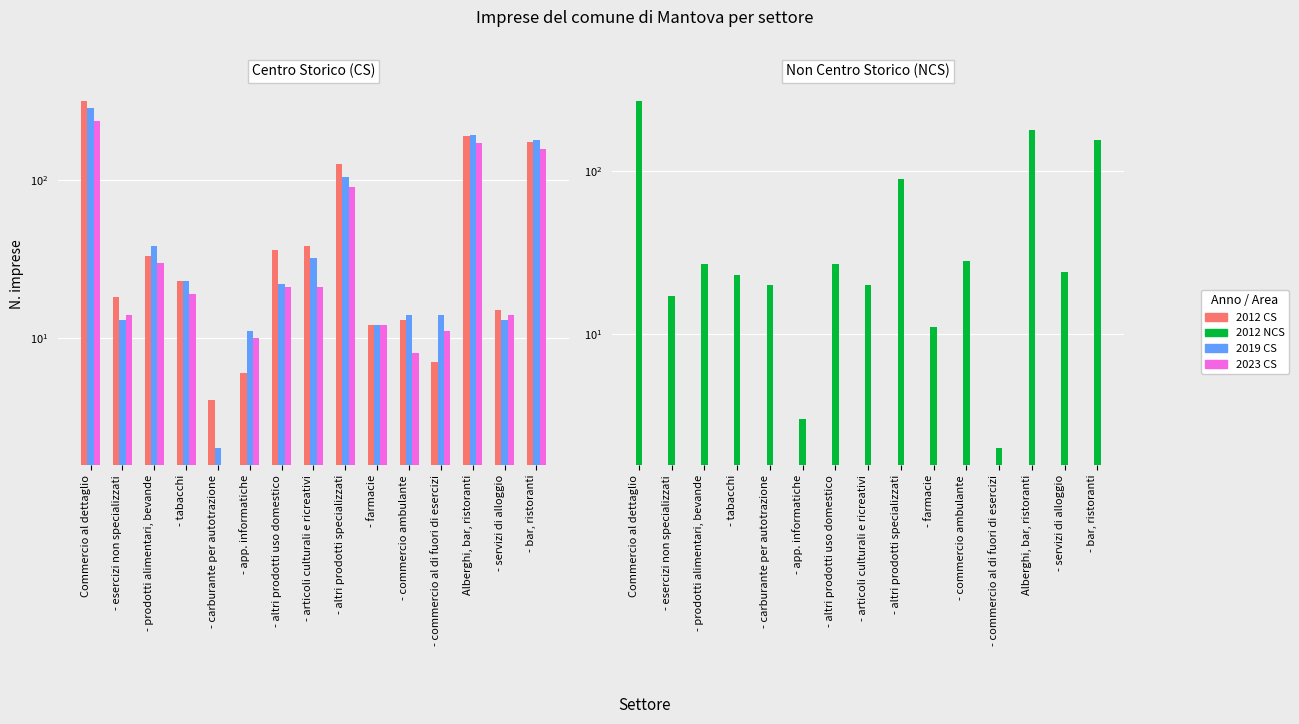

What is the maximum value for 2023 CS?

237